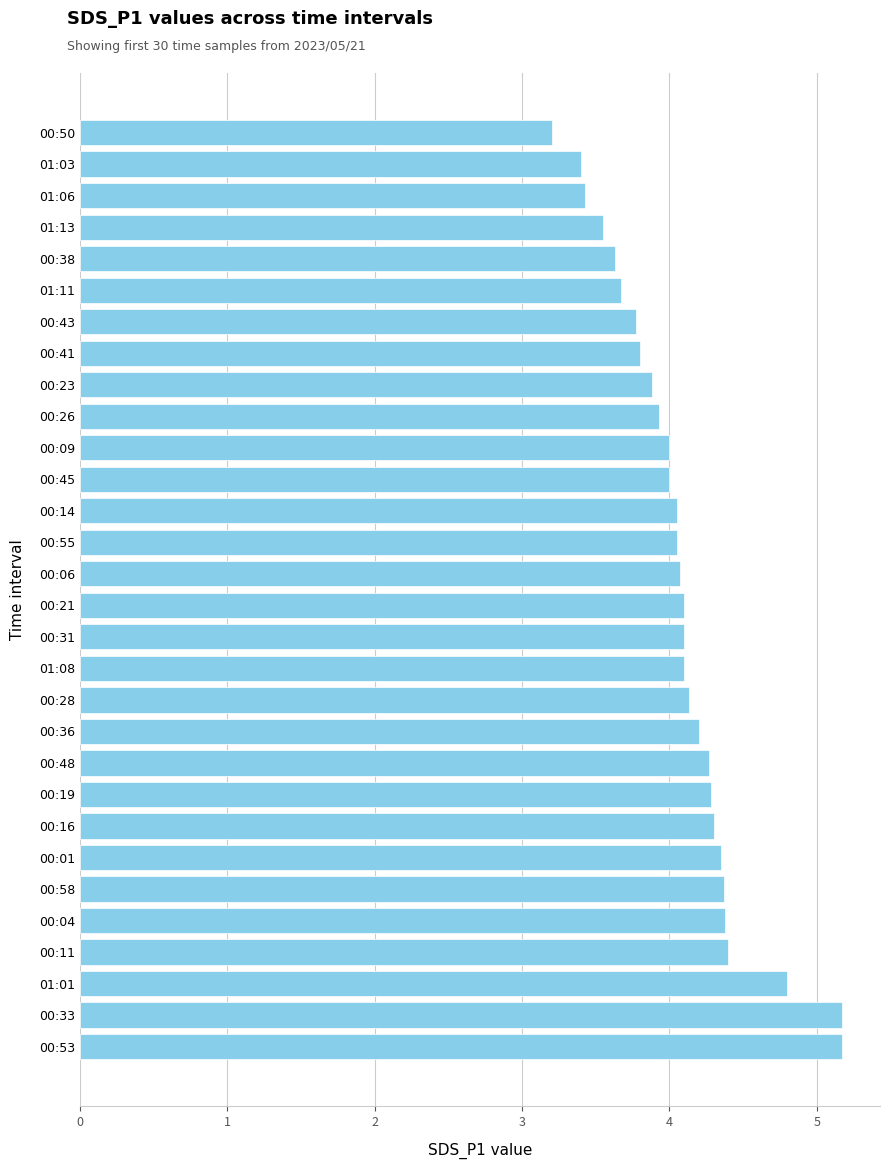

Which has a higher value, 00:58 or 00:28?

00:58